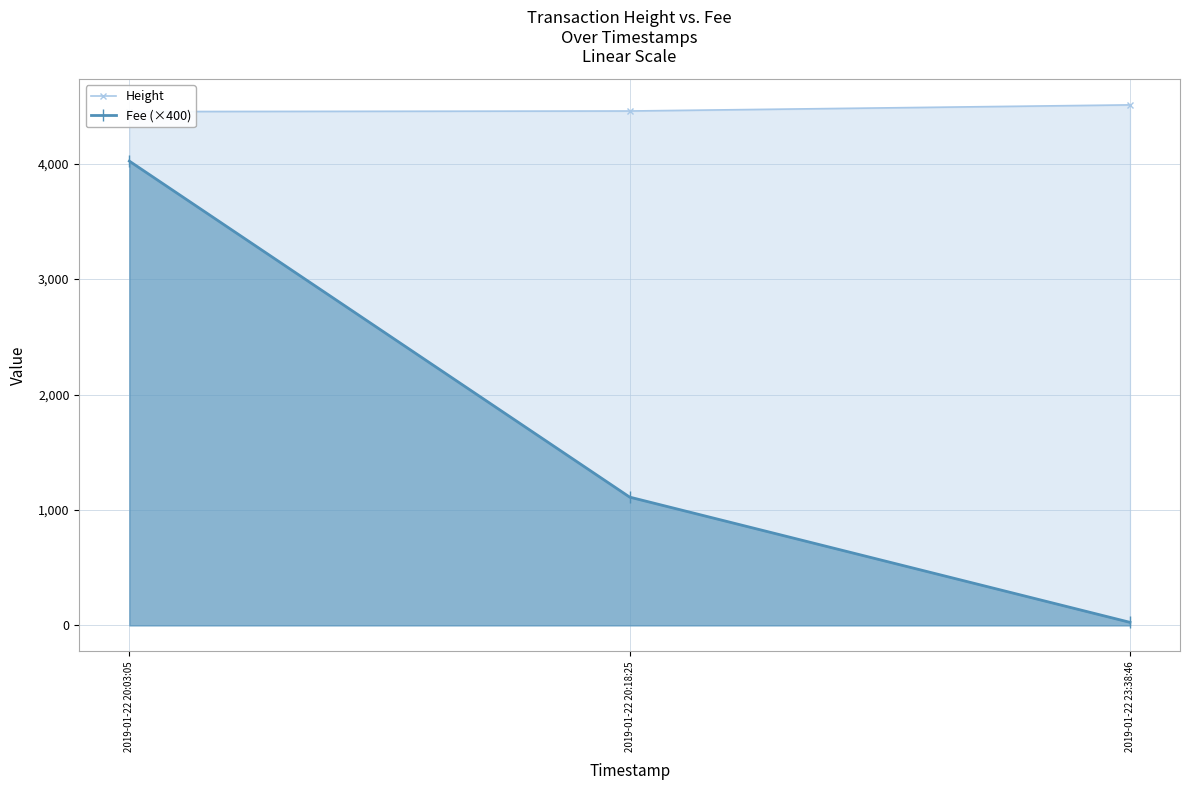

Is it true that Height equals 4456.0 at 2019-01-22 20:18:25?

True